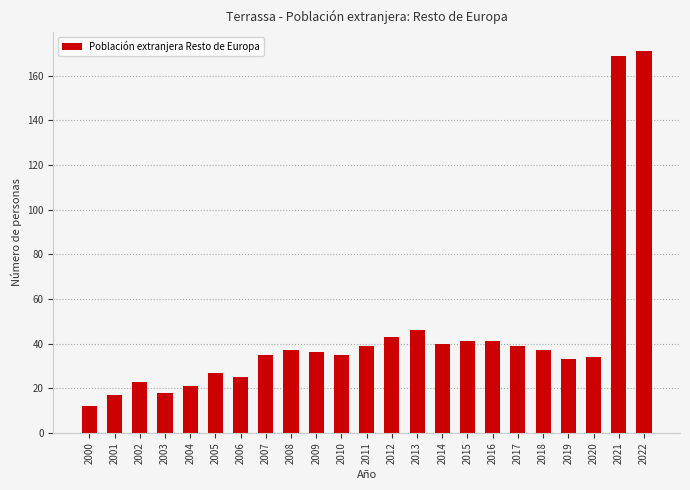

Where is the data nearest to the value 91?

2013